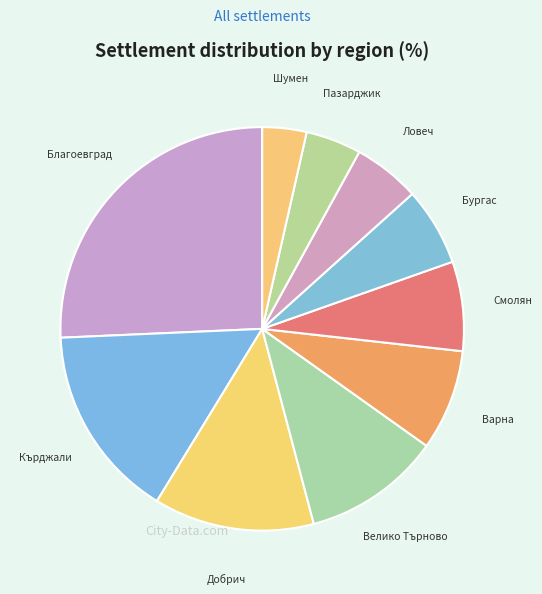

Which category has the smallest portion of the pie?

обл. Шумен